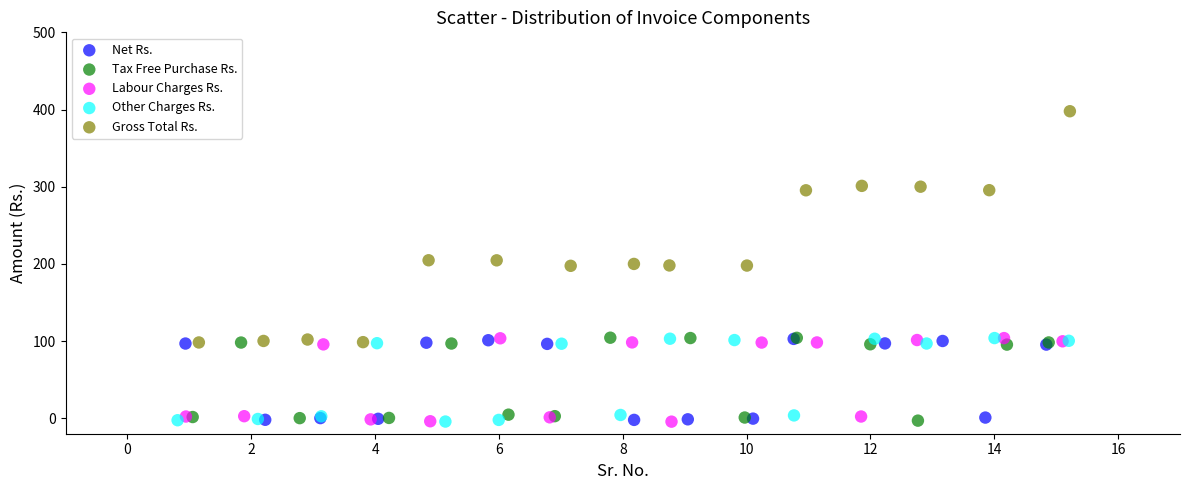

Which series contains the highest Y value?

Gross Total Rs.